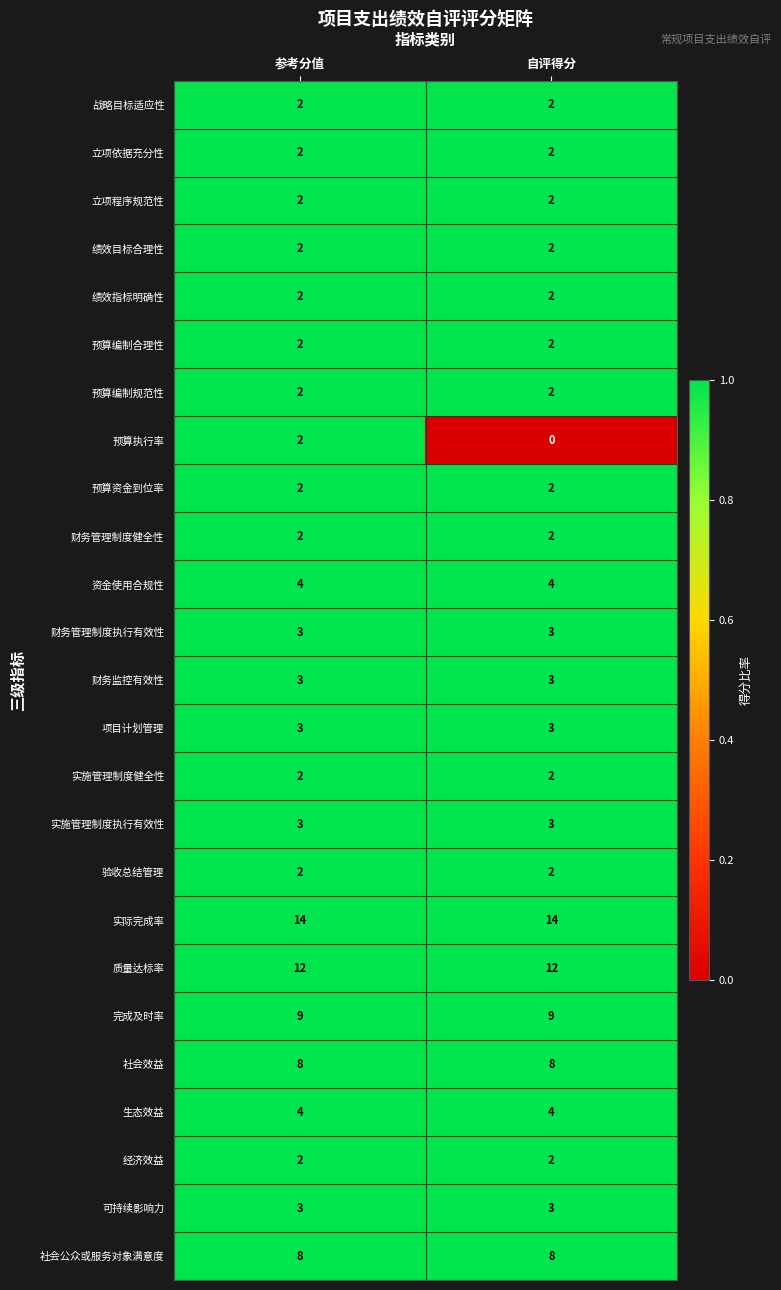

Is it true that 完成及时率 equals 6 at 参考分值?

False